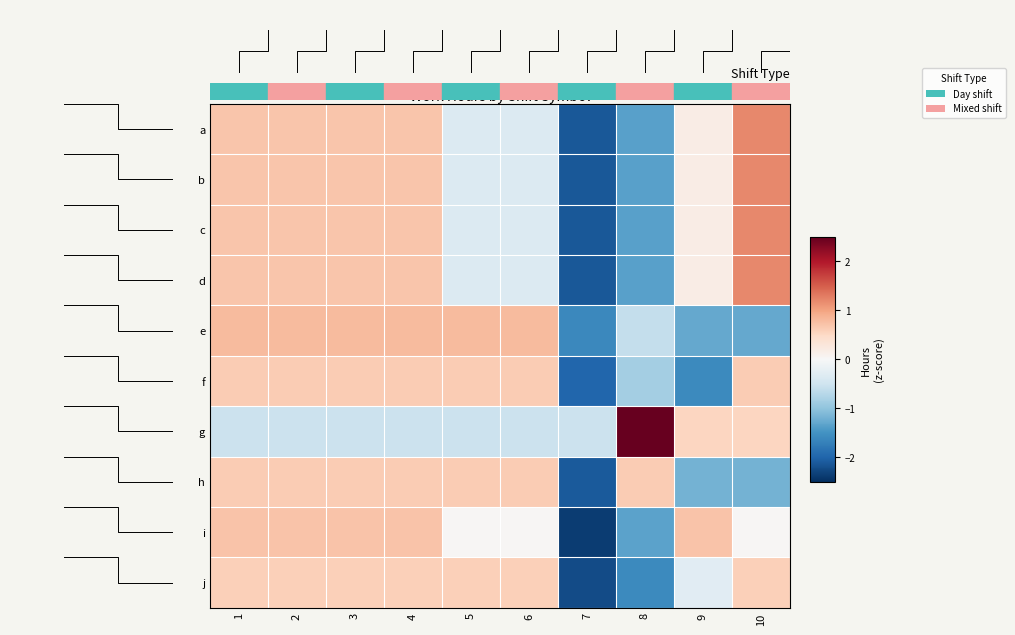

At how many categories does at least one series exceed 0?

9